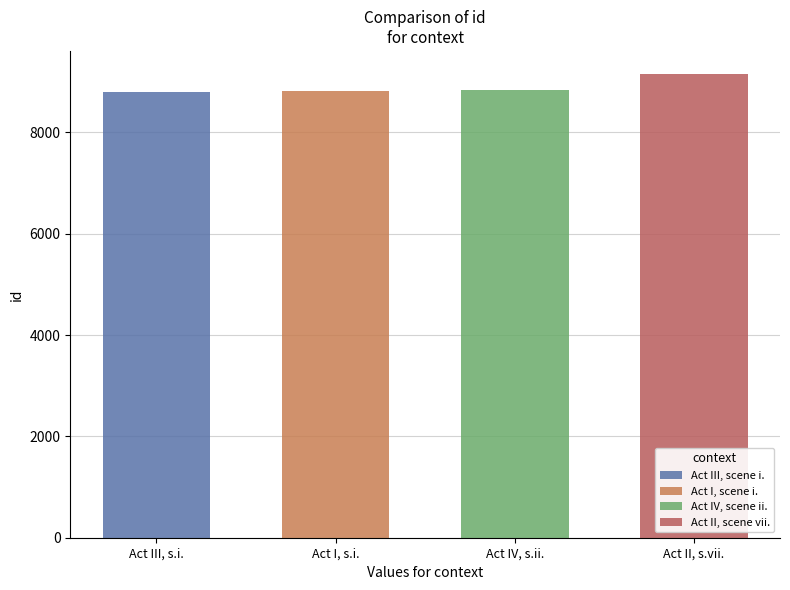

What is the label of the 3rd bar from the left?

Act IV, scene ii.